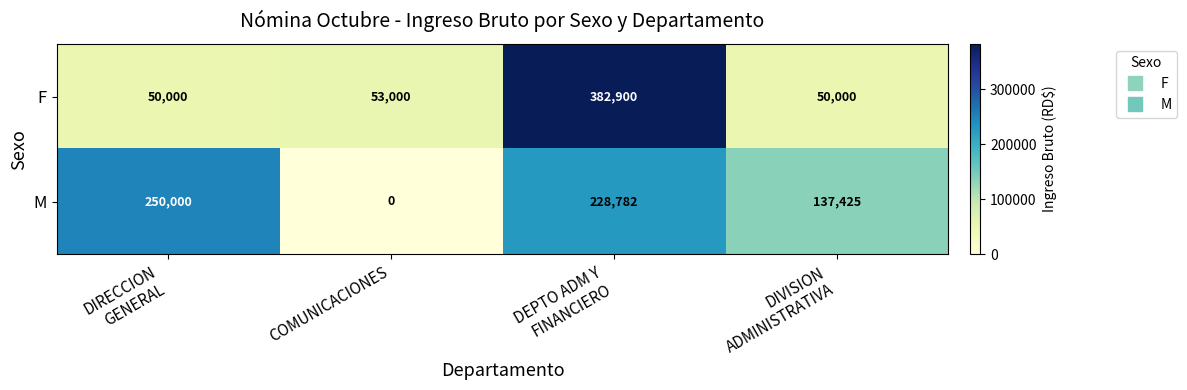

What is the approximate value of F at COMUNICACIONES, to the nearest 50?

53000